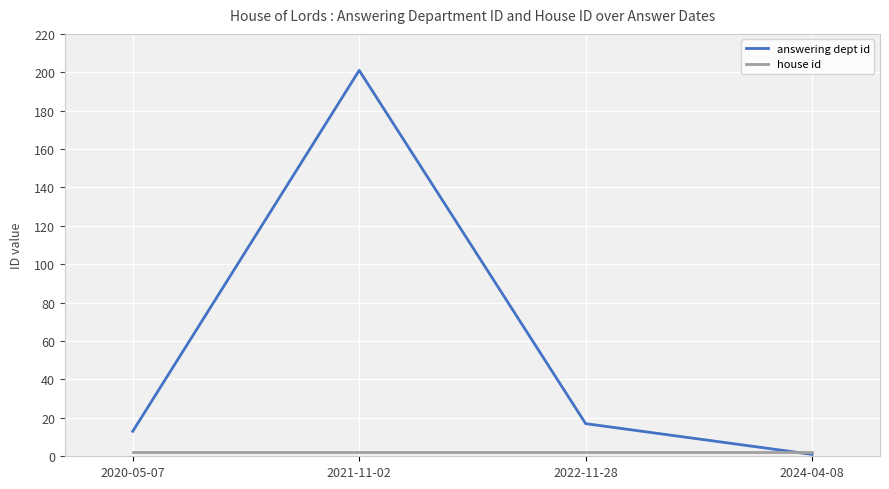

What is the maximum value shown in the chart?

201